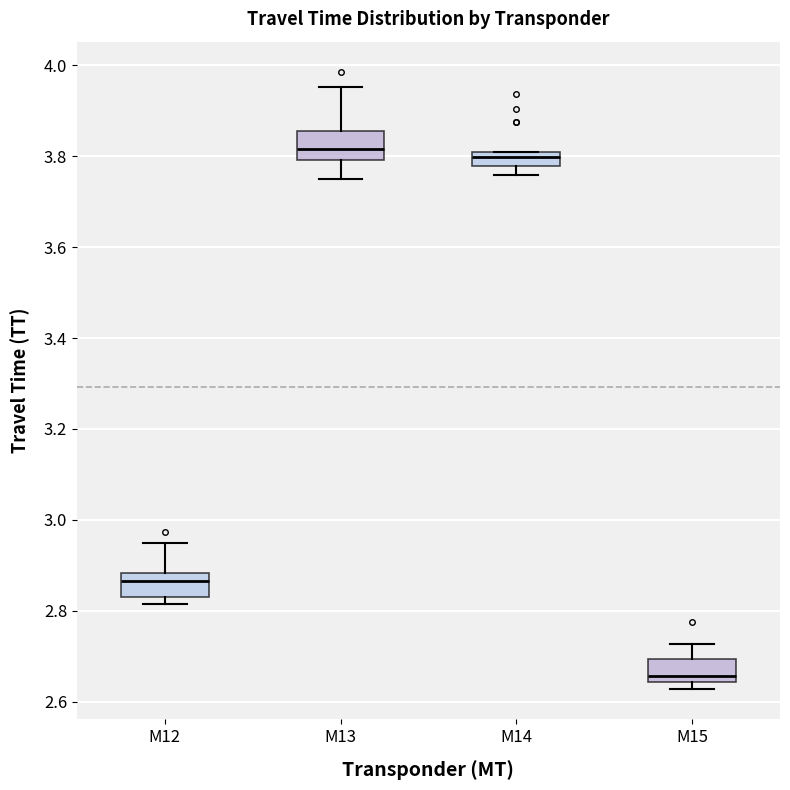

Where does the median line of the box for M15 sit on the y-axis? The values are not printed on the chart, so give them approximately, as read against the axis.

2.66